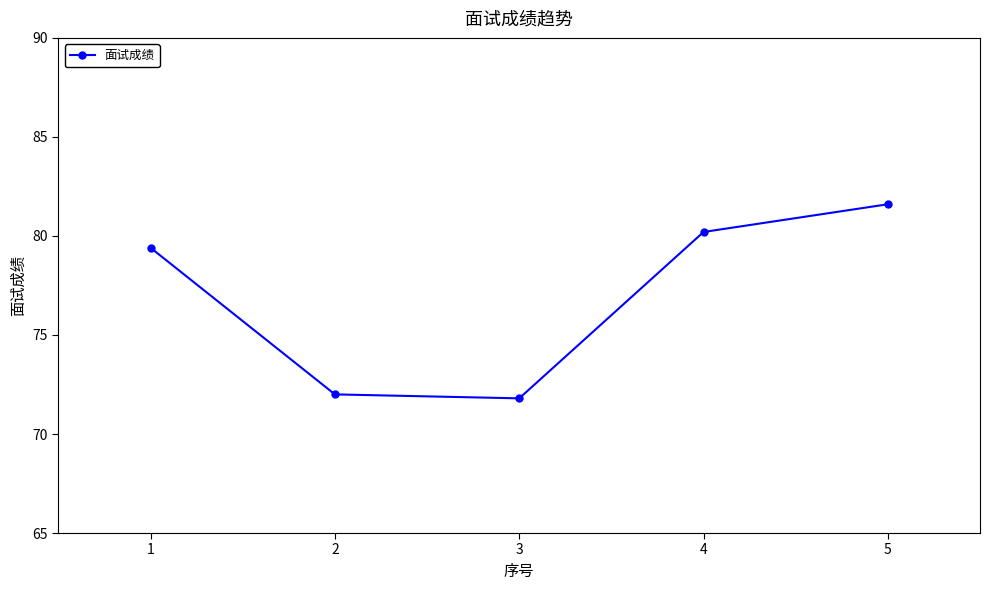

Approximately how many times larger is the value at 2 compared to 3?

1.0